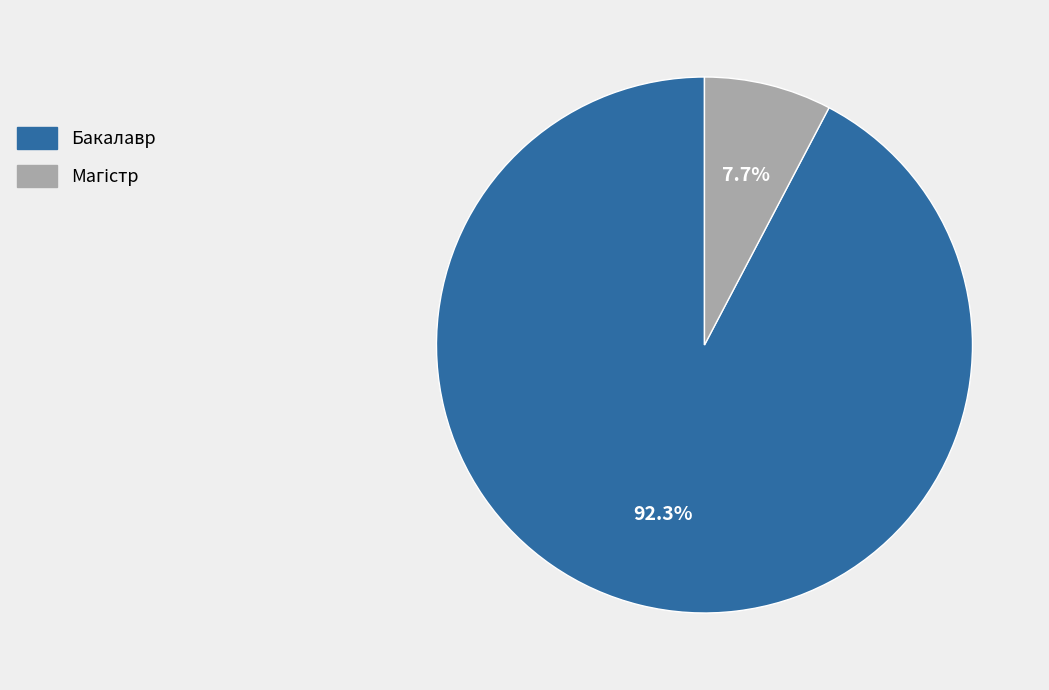

What is the majority slice?

Бакалавр